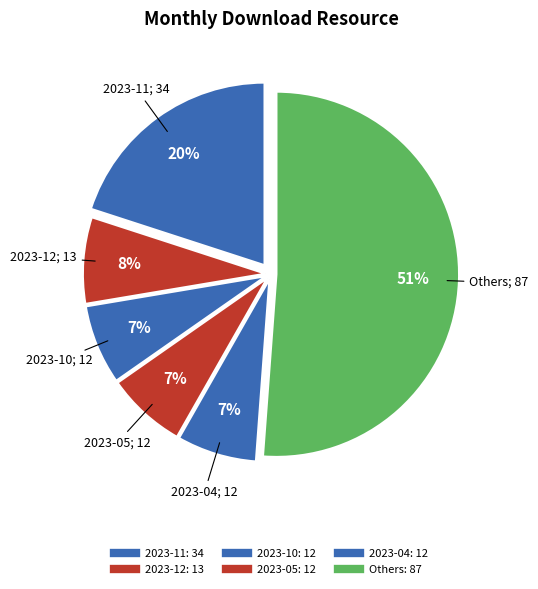

Count the number of slices in the pie.

6